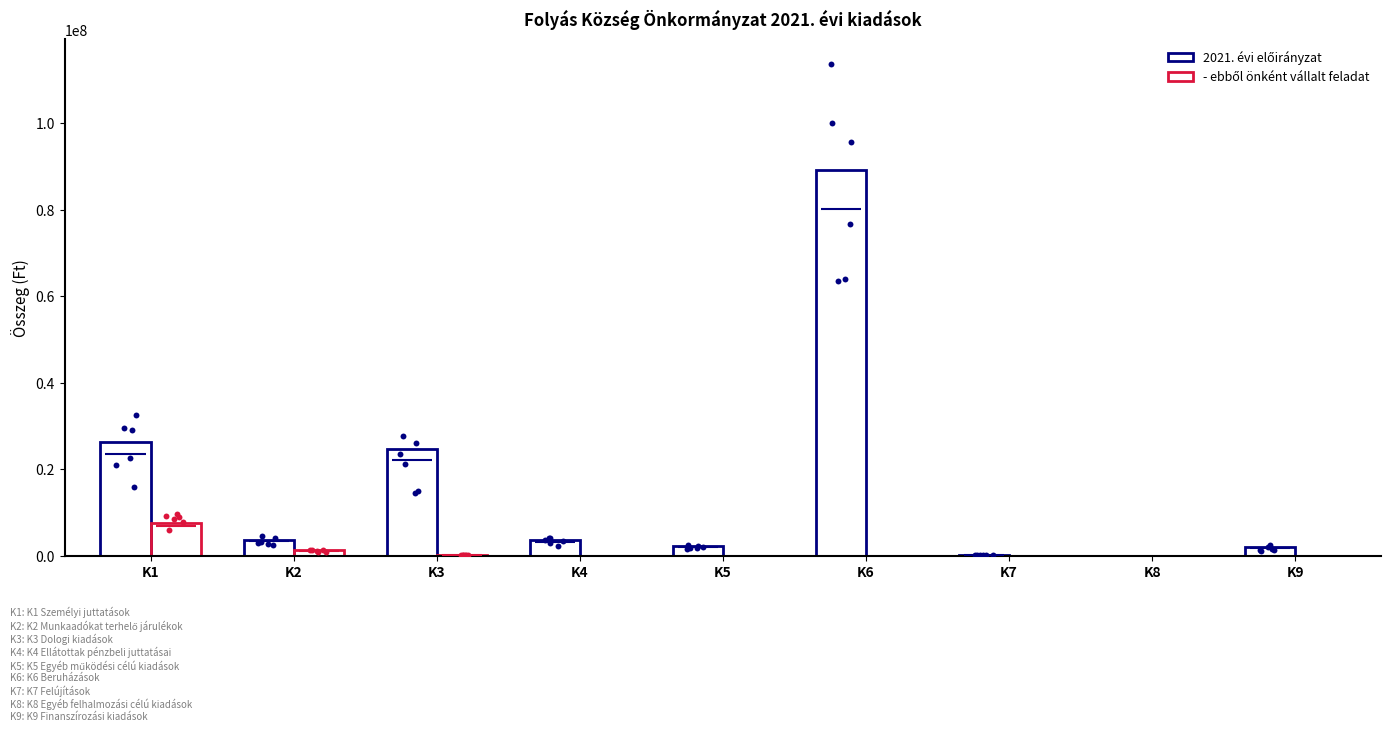

Which series contains the highest Y value?

2021. évi előirányzat